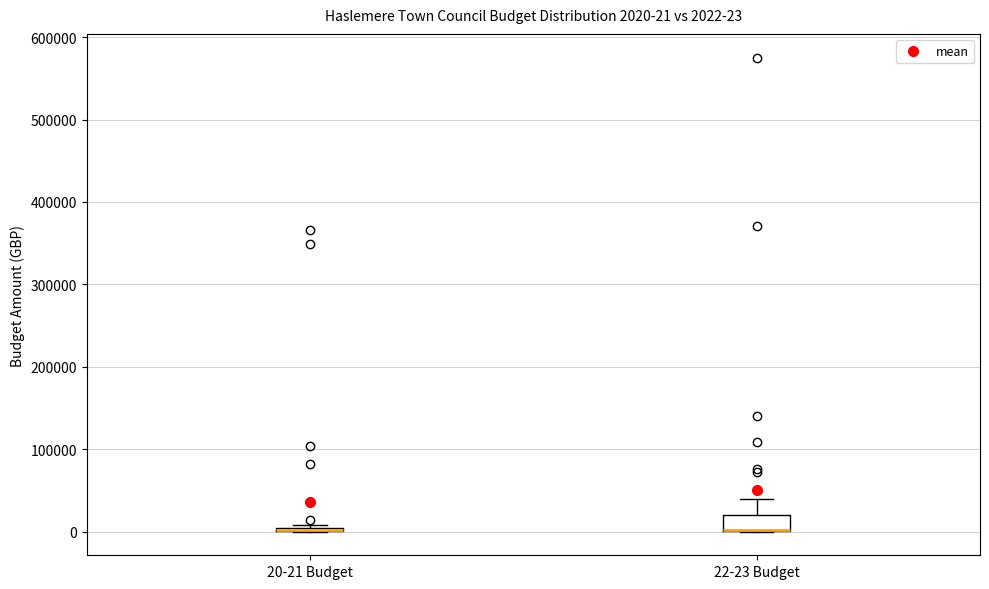

Comparing the boxes themselves (not the whiskers), which one is the tallest?

22-23 Budget